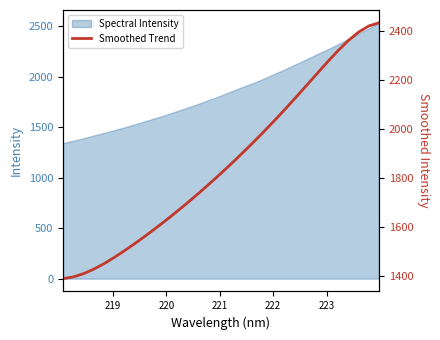

What is the lowest value of the Spectral Intensity series?

1342.3